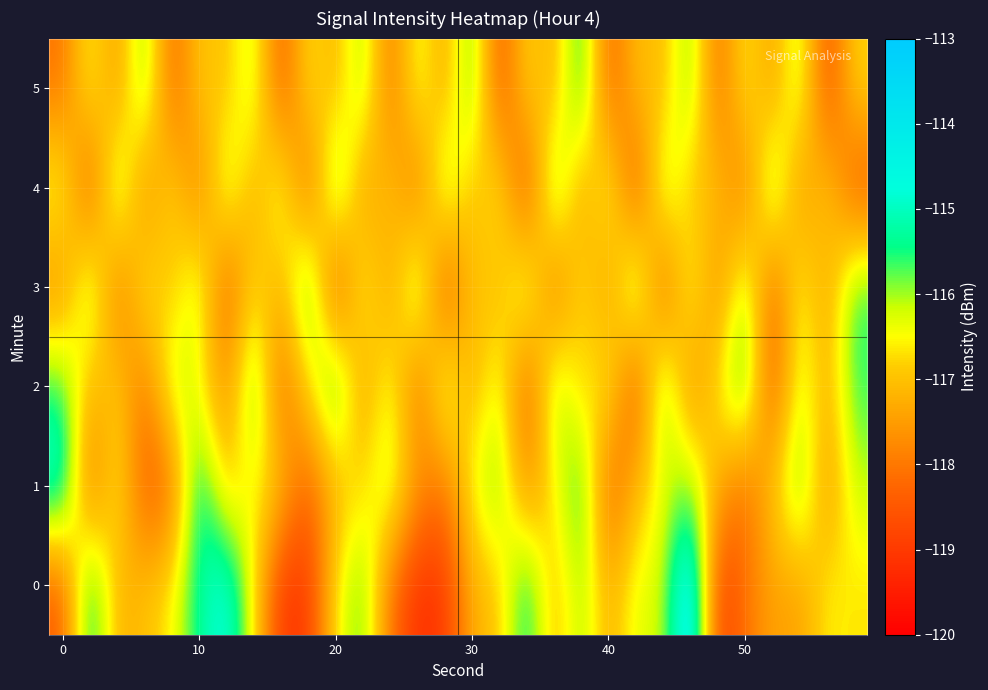

What is the minimum value shown in the chart?

-119.2